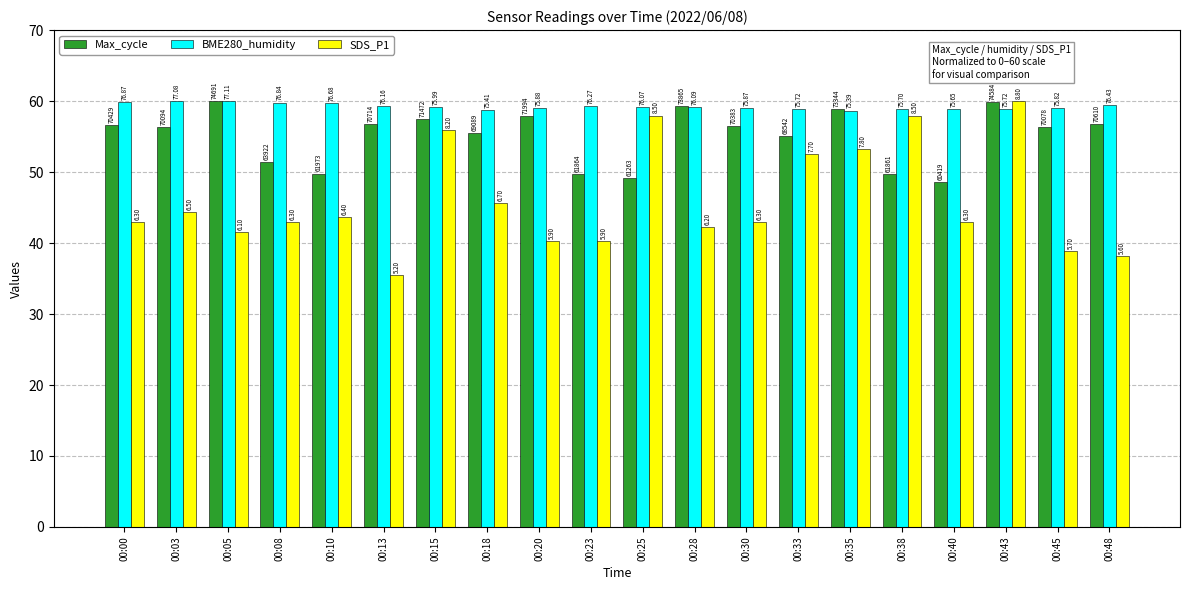

List the series in order of their overall mean, lowest first.

SDS_P1, Max_cycle, BME280_humidity